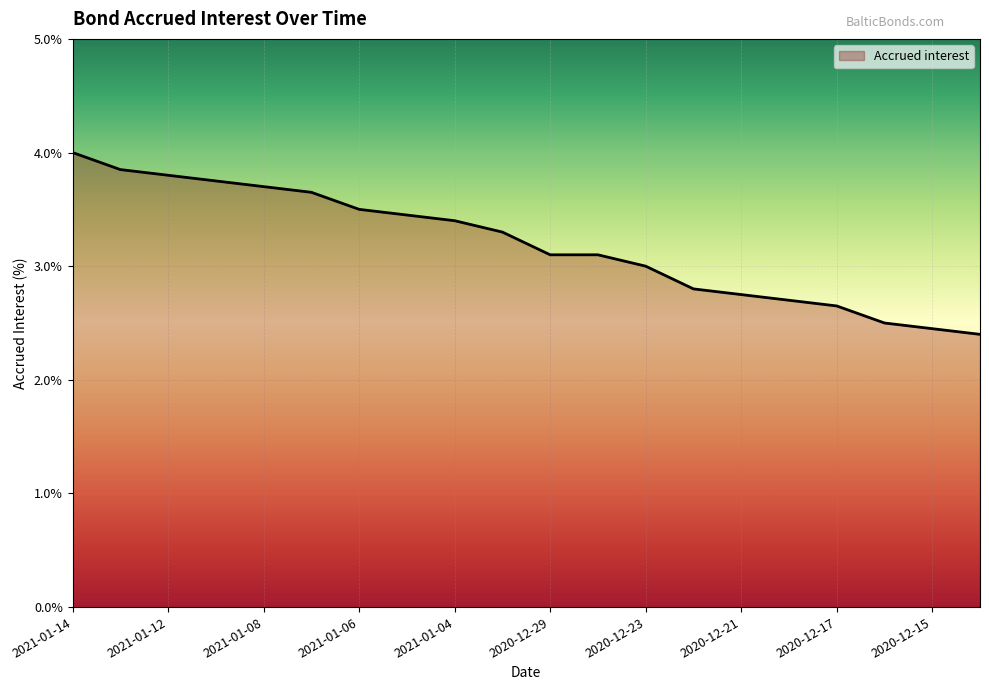

What is the maximum value shown in the chart?

4.0